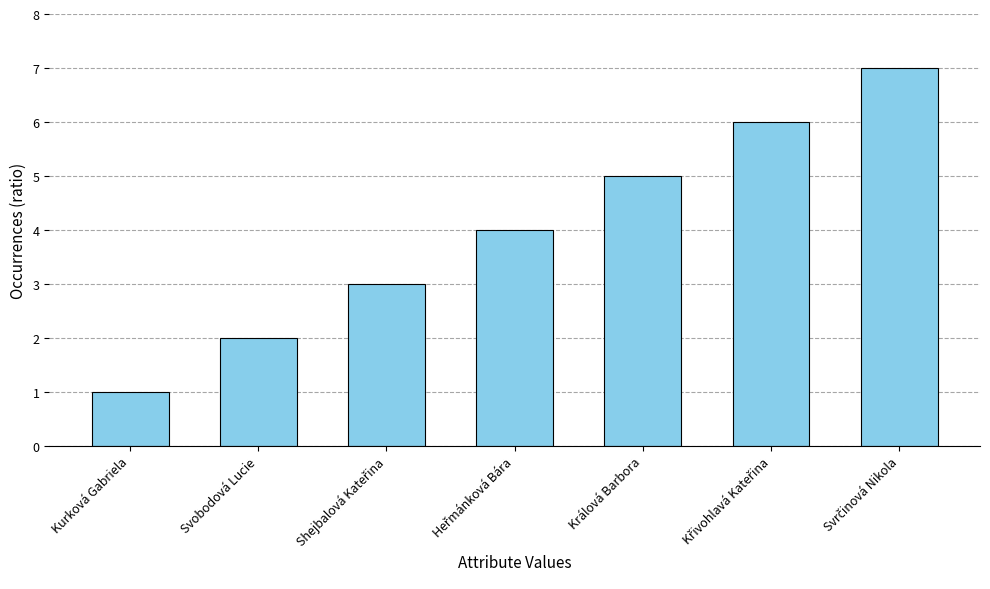

What is the change in value from Kurková Gabriela to Králová Barbora?

+4